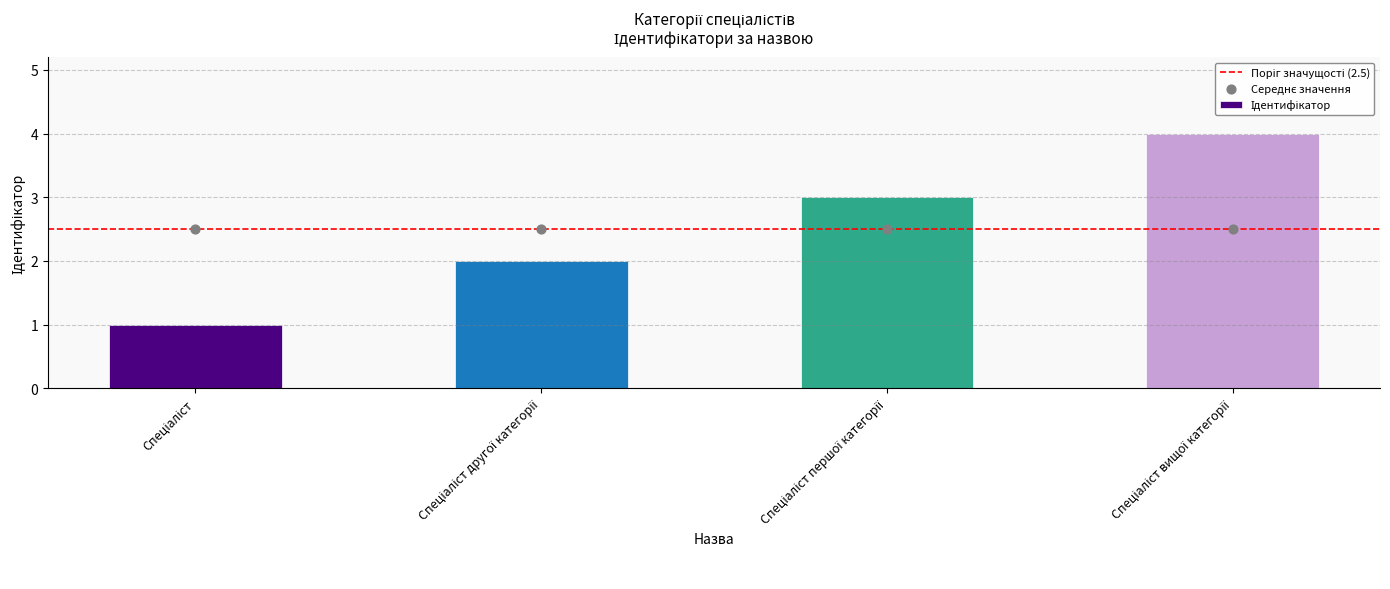

Between Спеціаліст and Спеціаліст другої категорії, which is larger?

Спеціаліст другої категорії